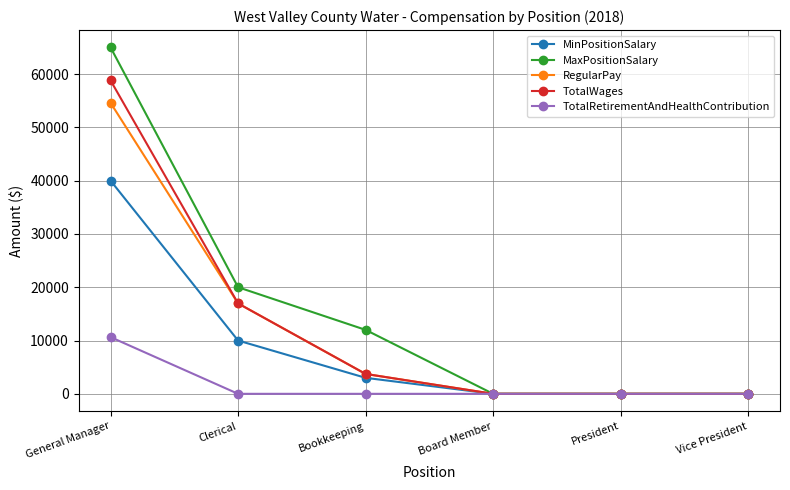

Reading left to right, what are all the values shown in this chart?

MinPositionSalary: 40000	10000	3000	0	0	0
MaxPositionSalary: 65000	20000	12000	0	0	0
RegularPay: 54600	16960	3732	0	0	0
TotalWages: 58800	16960	3732	0	0	0
TotalRetirementAndHealthContribution: 10638	0	0	0	0	0